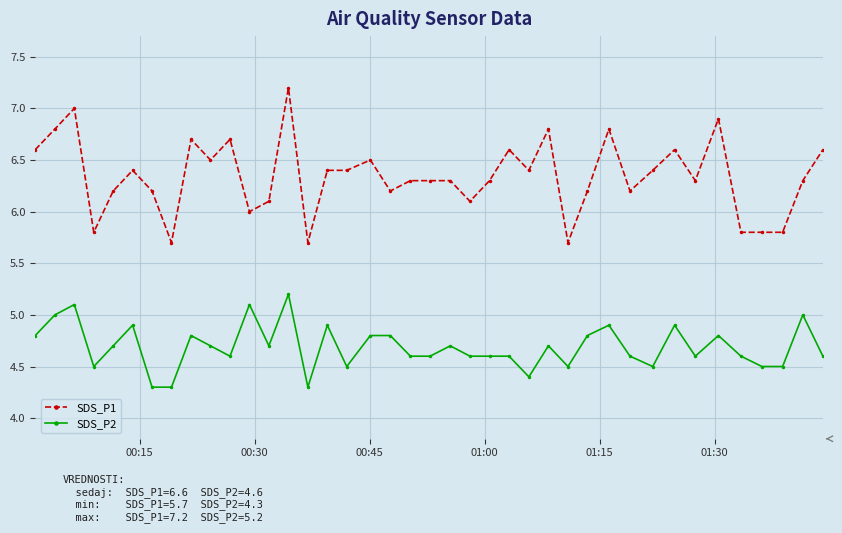

List the series in order of their peak value, highest first.

SDS_P1, SDS_P2